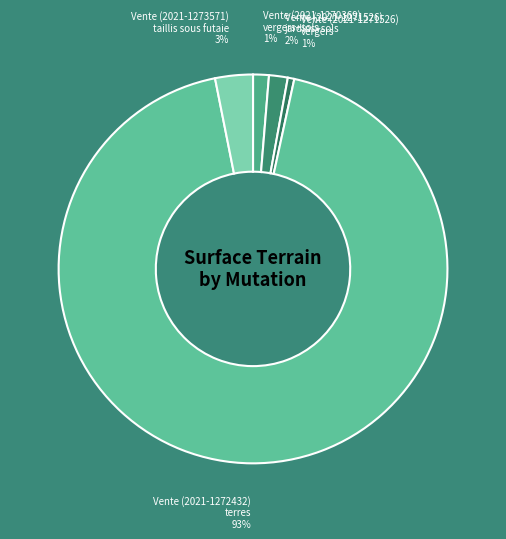

Is the sum of Vente (2021-1271526) jardins+sols and Vente (2021-1271526) vergers greater than half?

No